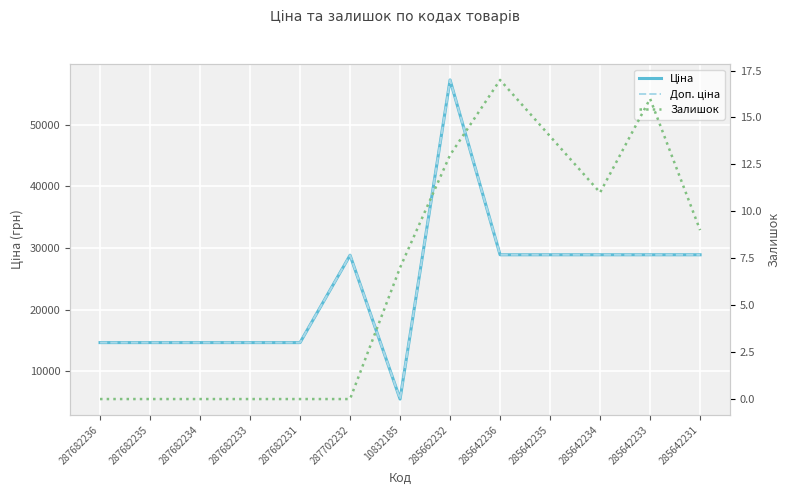

True or false: Доп. ціна and Ціна intersect in this chart.

False